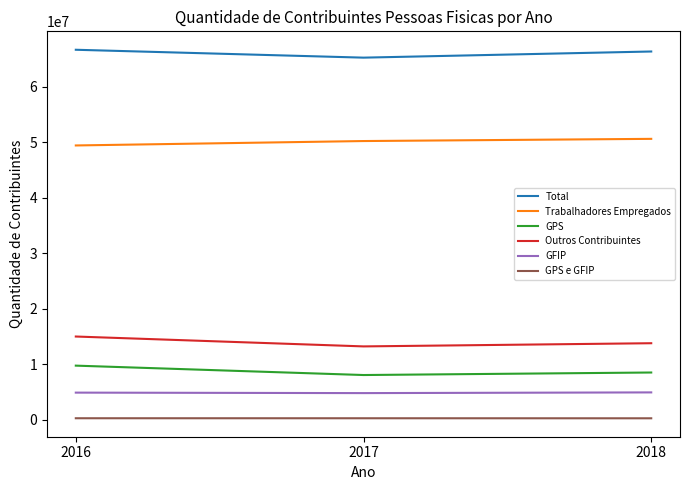

What is the minimum value for Outros Contribuintes?

13247745